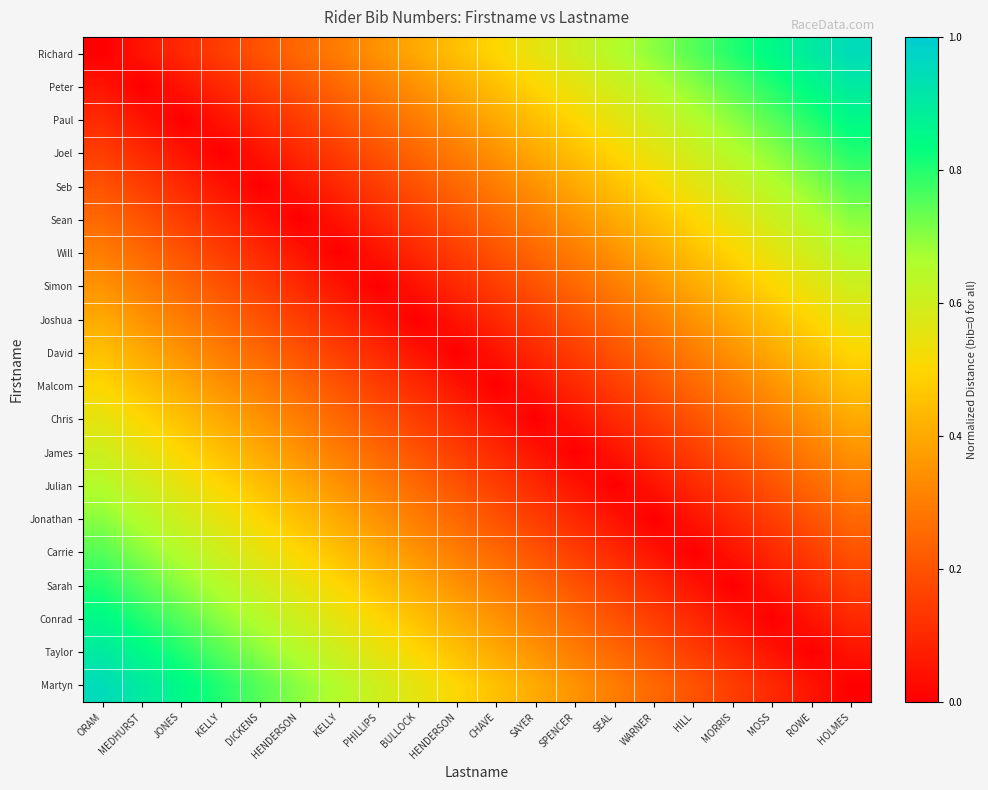

How many series are shown in this chart?

20